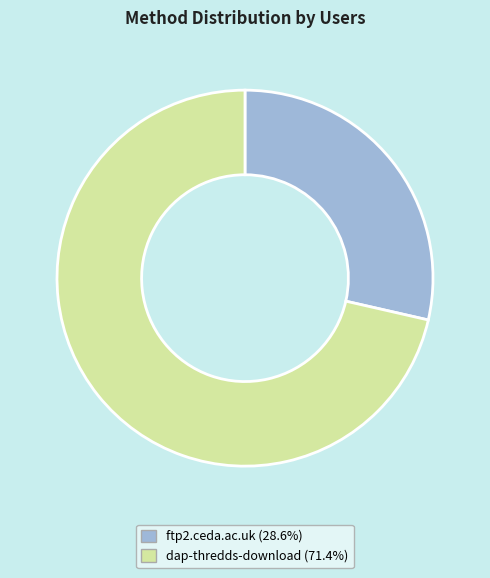

Approximately how many times larger is the value at dap-thredds-download compared to ftp2.ceda.ac.uk?

2.5